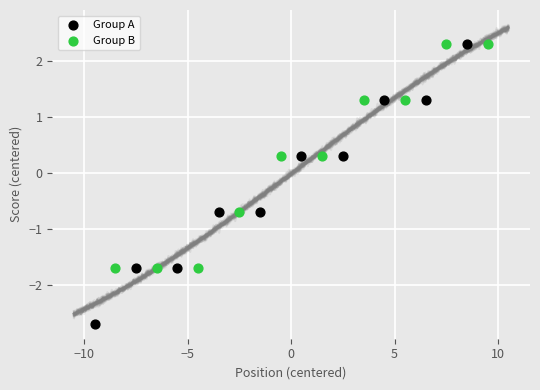

Which series reaches the minimum Y coordinate?

Group A